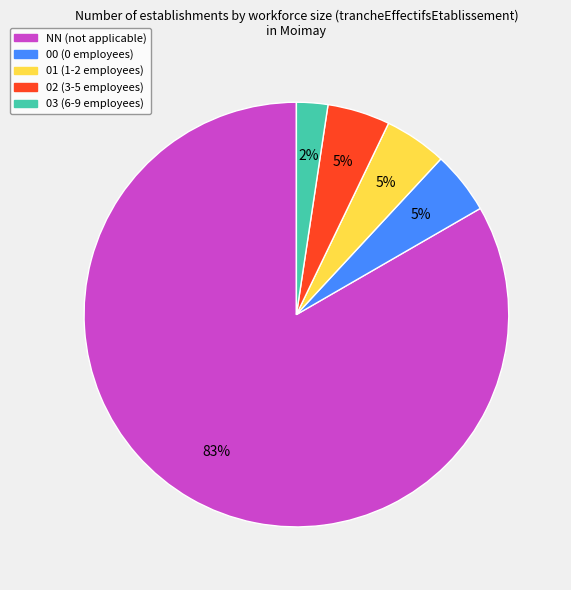

Which slice represents more than half of the pie?

NN